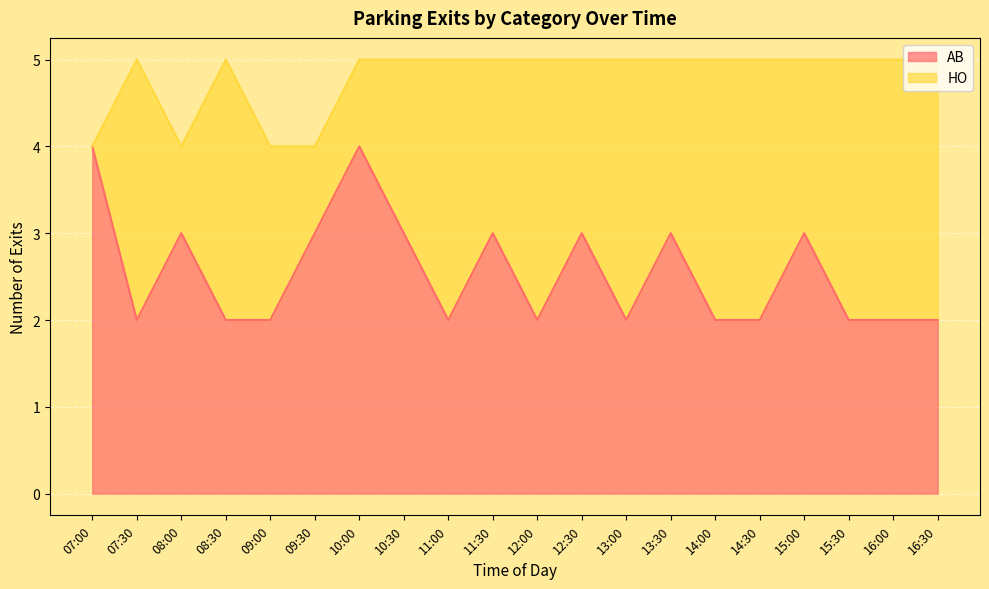

Is it true that the value at 16:00 is 2?

True